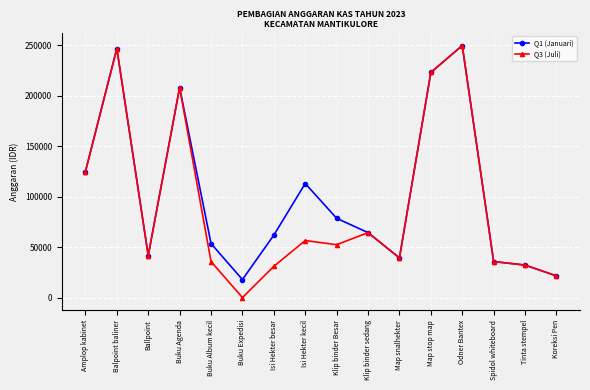

Which series has the widest spread of values?

Q3 (Juli)